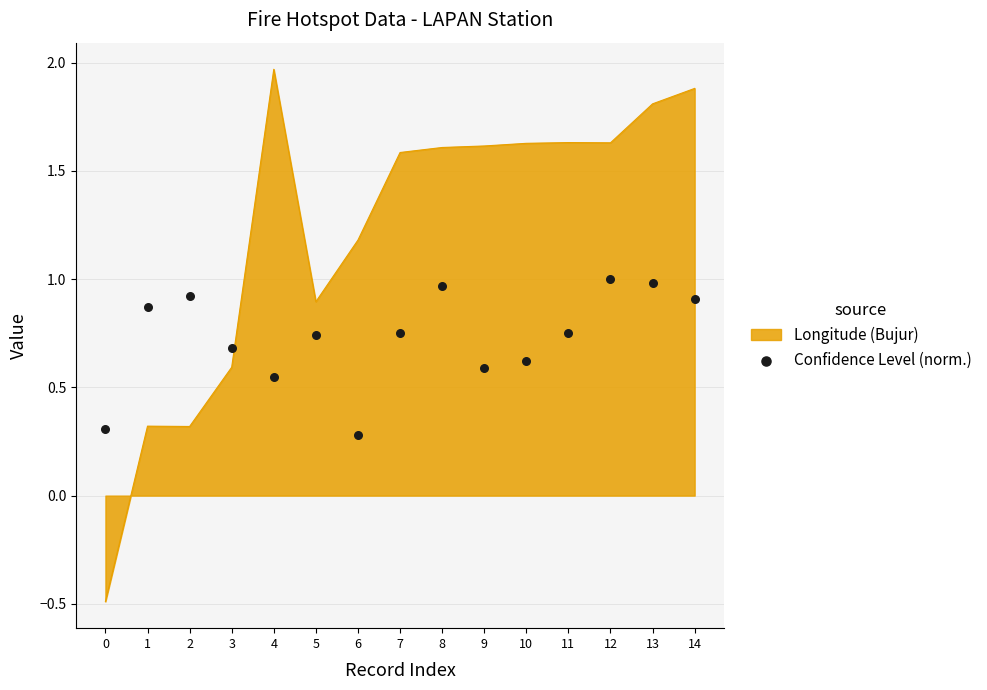

Between 13 and 11, which is larger?

13